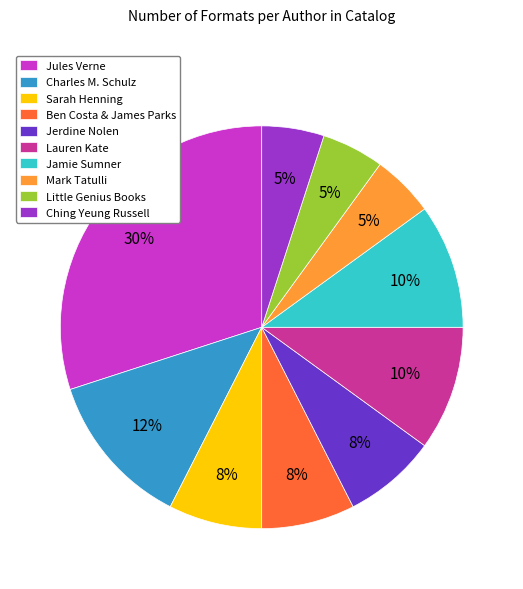

How many segments does this pie chart have?

10